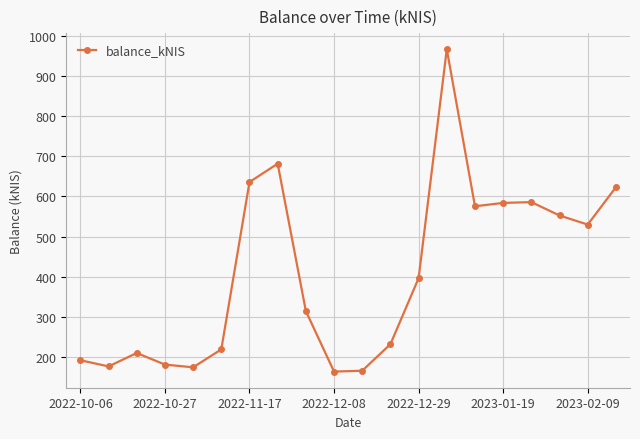

What is the difference between the maximum and minimum values?

804.9